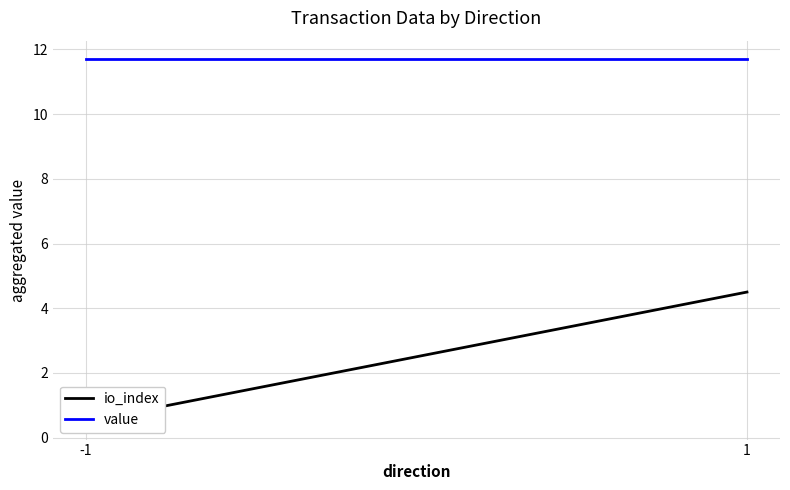

Which series changed the most between -1 and 1?

io_index